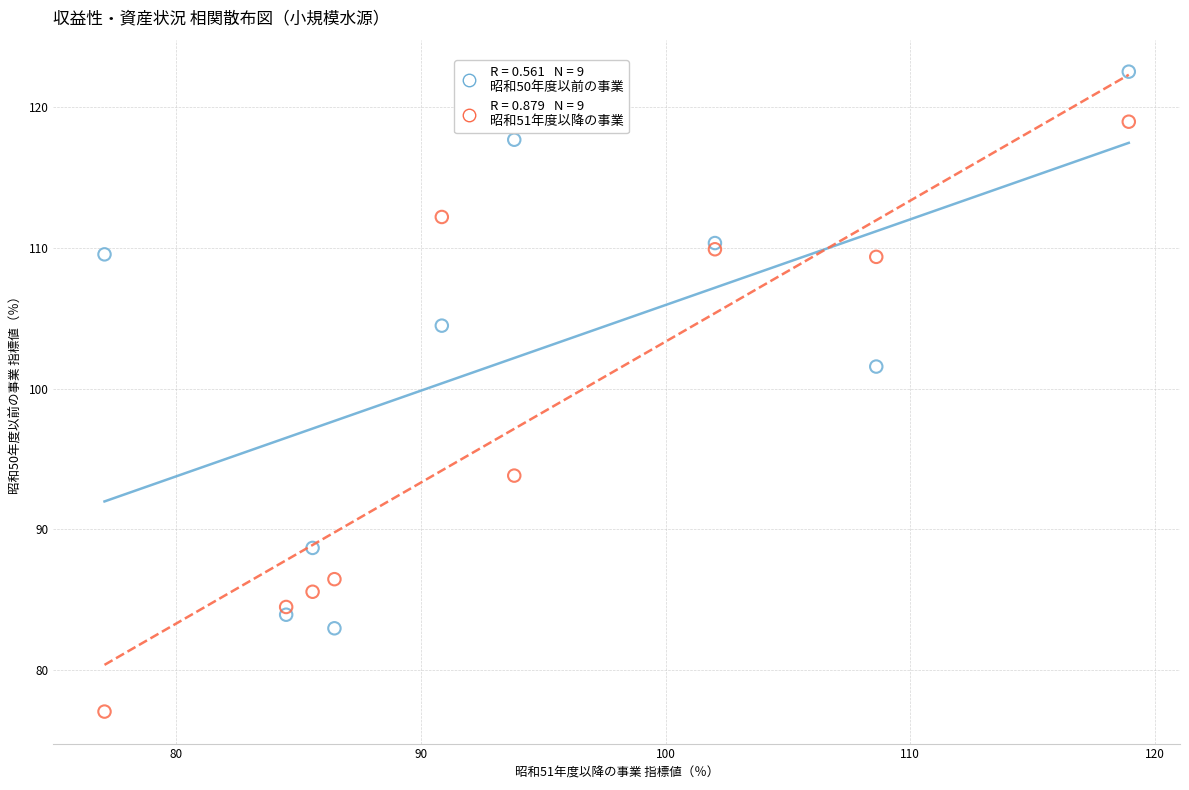

Across all series, what Y value is closest to 99?

101.6